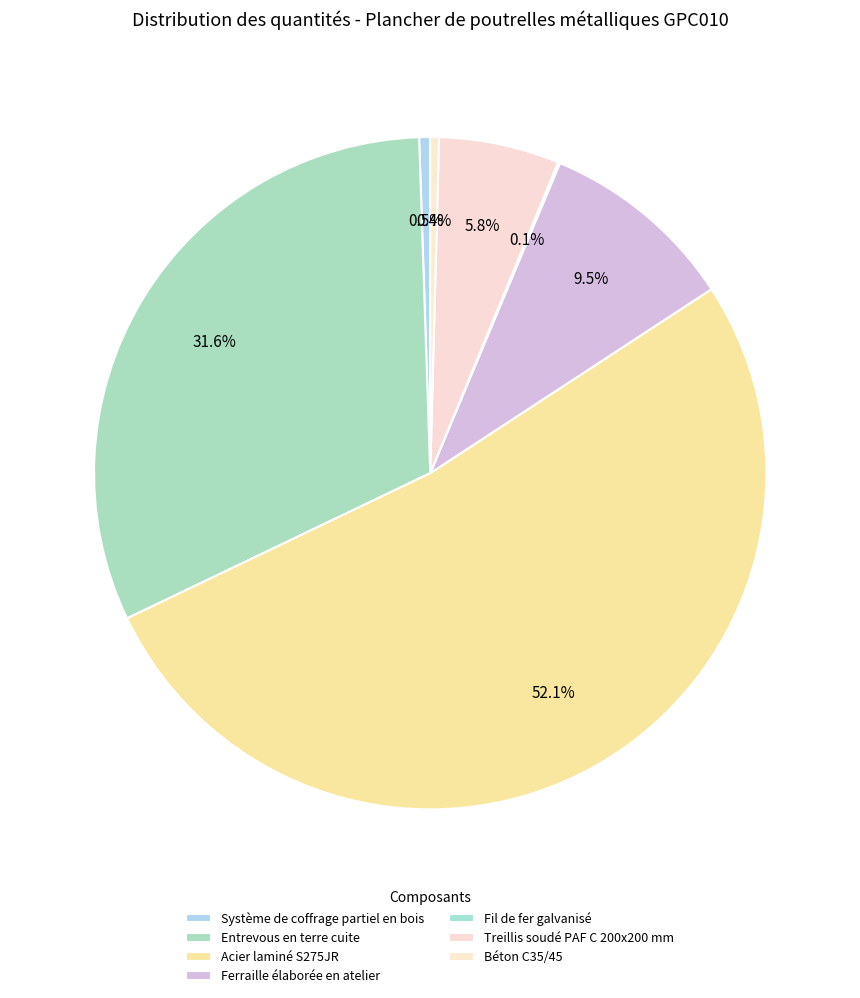

Do Entrevous en terre cuite and Système de coffrage partiel en bois together represent more than half of the pie?

No